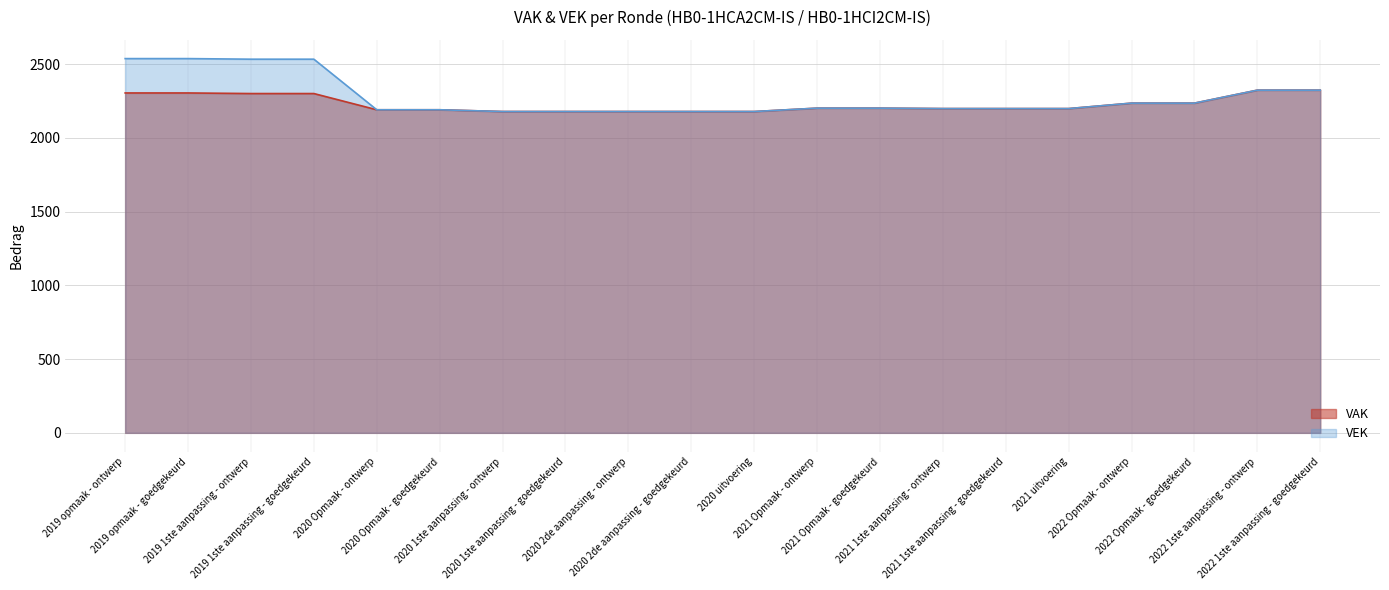

What is the label of the 17th point from the left?

2022 Opmaak - ontwerp